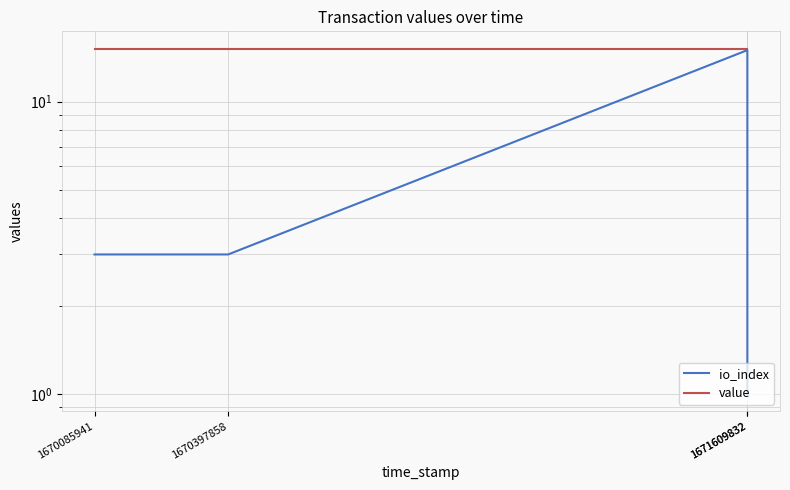

True or false: value and io_index intersect in this chart.

False